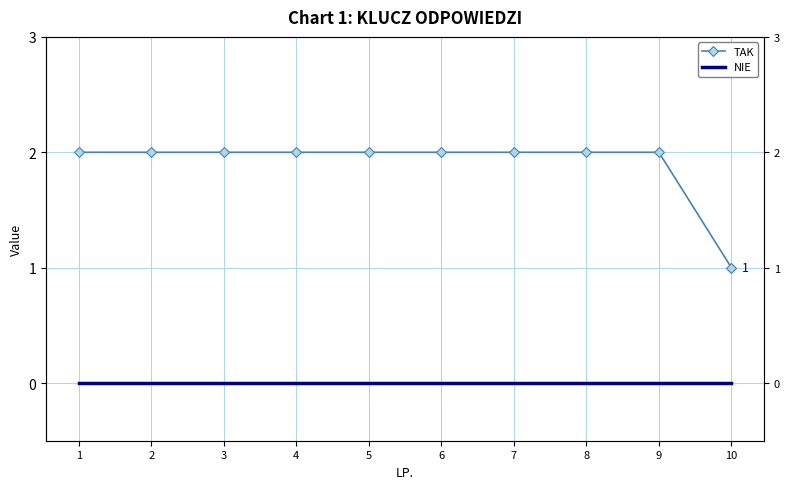

Reading right to left, what are all the values shown in this chart?

TAK: 1	2	2	2	2	2	2	2	2	2
NIE: 0	0	0	0	0	0	0	0	0	0